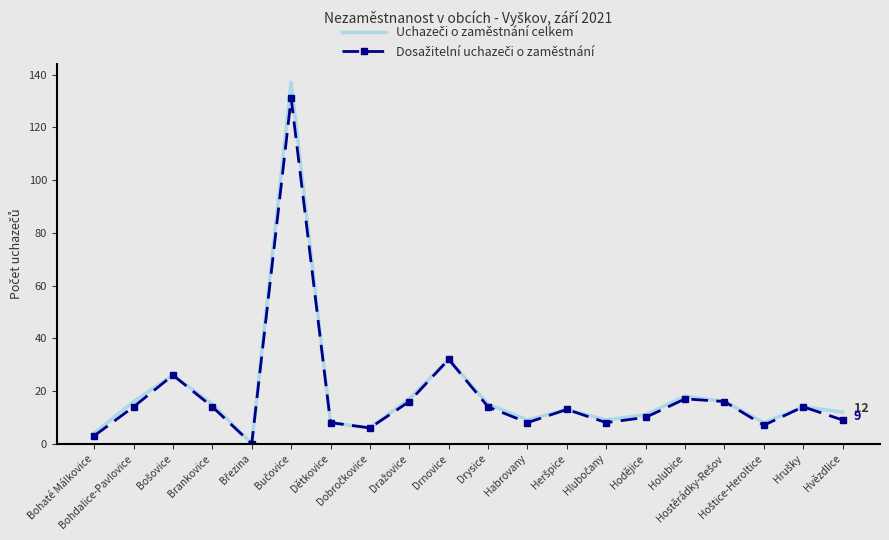

List the labels in order of Dosažitelní uchazeči o zaměstnání value, smallest first.

Březina, Bohaté Málkovice, Dobročkovice, Hoštice-Heroltice, Dětkovice, Habrovany, Hlubočany, Hvězdlice, Hodějice, Heršpice, Bohdalice-Pavlovice, Brankovice, Drysice, Hrušky, Dražovice, Hostěrádky-Rešov, Holubice, Bošovice, Drnovice, Bučovice